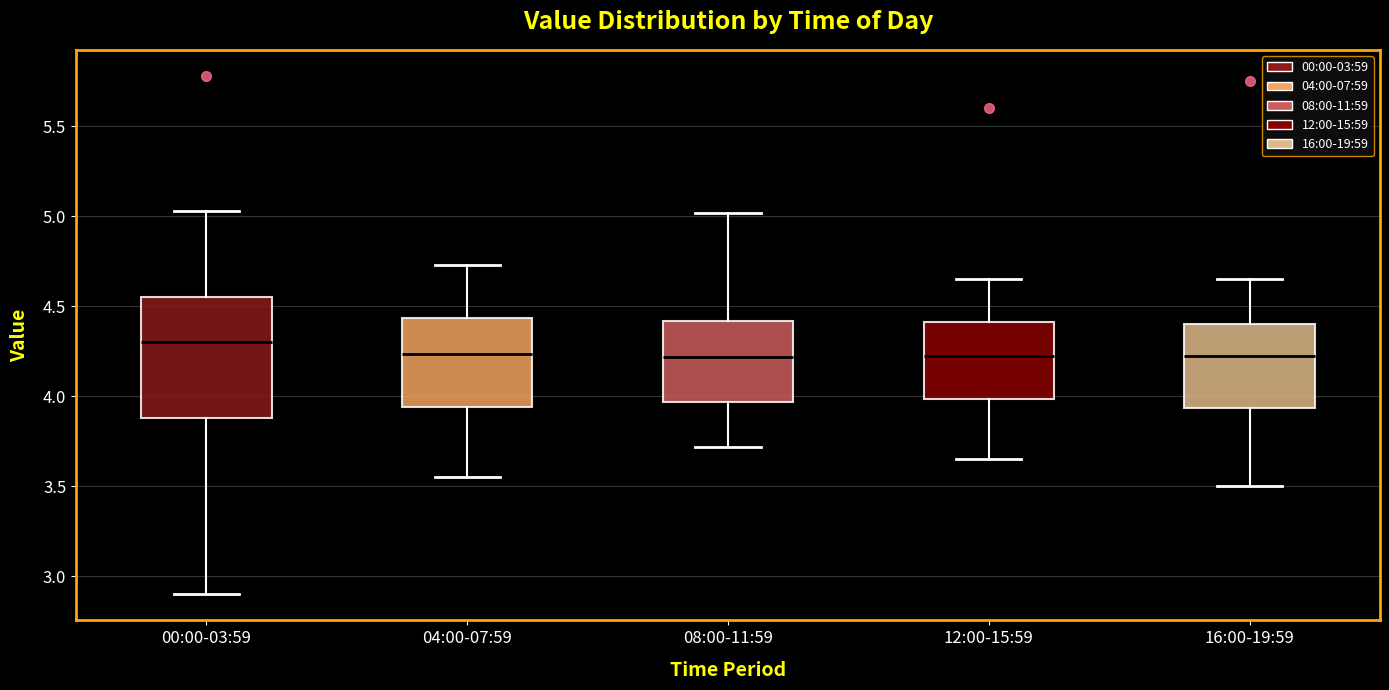

Reading left to right, transcribe this box plot: for each box, give where its median line is, the range the box spans, and where its two whiskers end, as read against the y-axis. The values are not printed on the chart, so give them approximately, as read against the axis.

00:00-03:59: median 4.30, box 3.90 to 4.55, whiskers 2.90 to 5.05
04:00-07:59: median 4.25, box 3.95 to 4.45, whiskers 3.55 to 4.75
08:00-11:59: median 4.20, box 3.95 to 4.40, whiskers 3.70 to 5.00
12:00-15:59: median 4.25, box 4.00 to 4.40, whiskers 3.65 to 4.65
16:00-19:59: median 4.25, box 3.95 to 4.40, whiskers 3.50 to 4.65